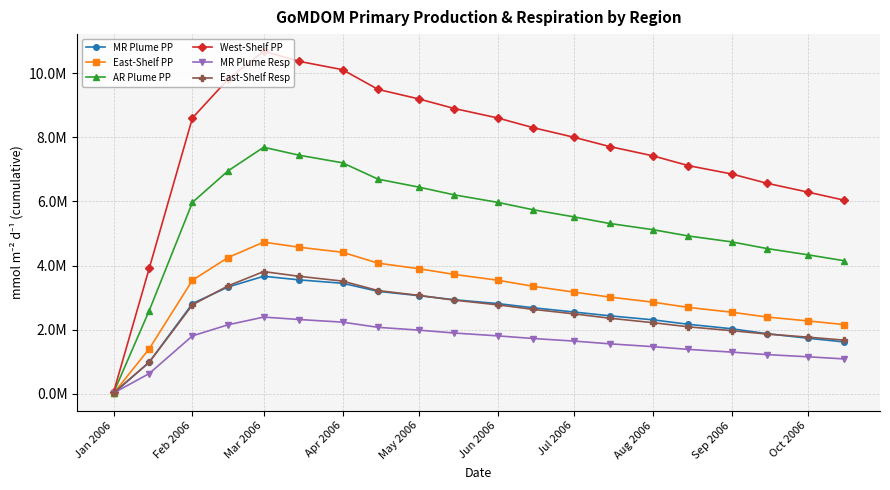

What is the difference between the maximum and minimum values in the AR Plume PP series?

7649157.8